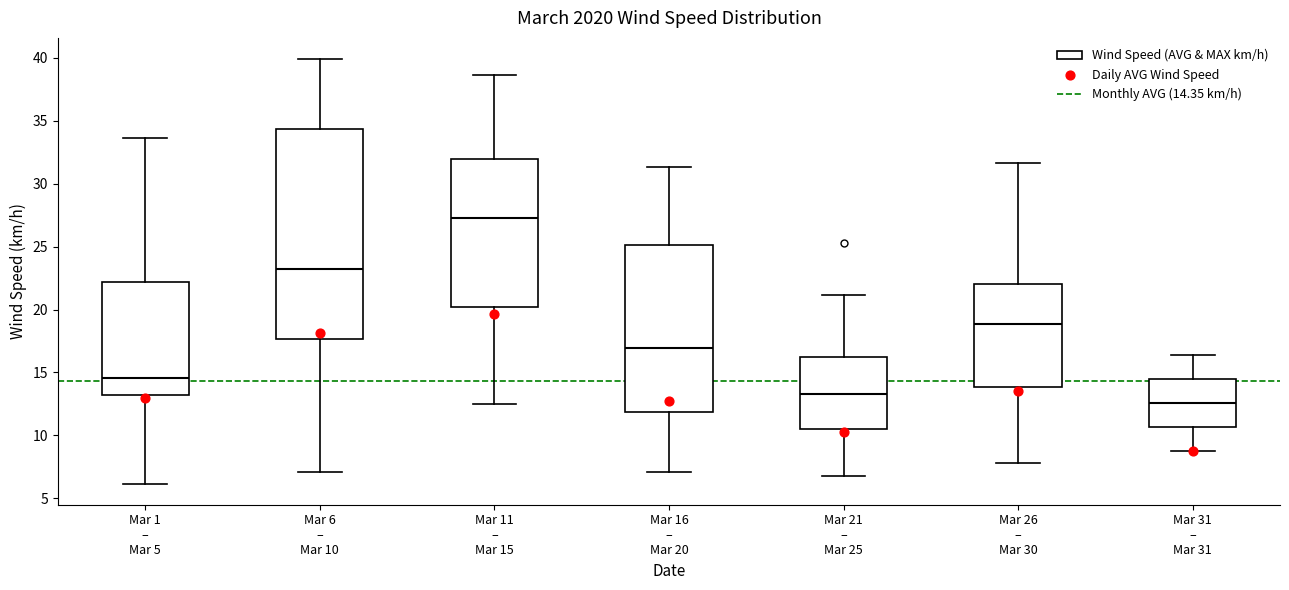

Where does the lower whisker of the box for Mar 16 – Mar 20 end on the y-axis? The values are not printed on the chart, so give them approximately, as read against the axis.

7.0